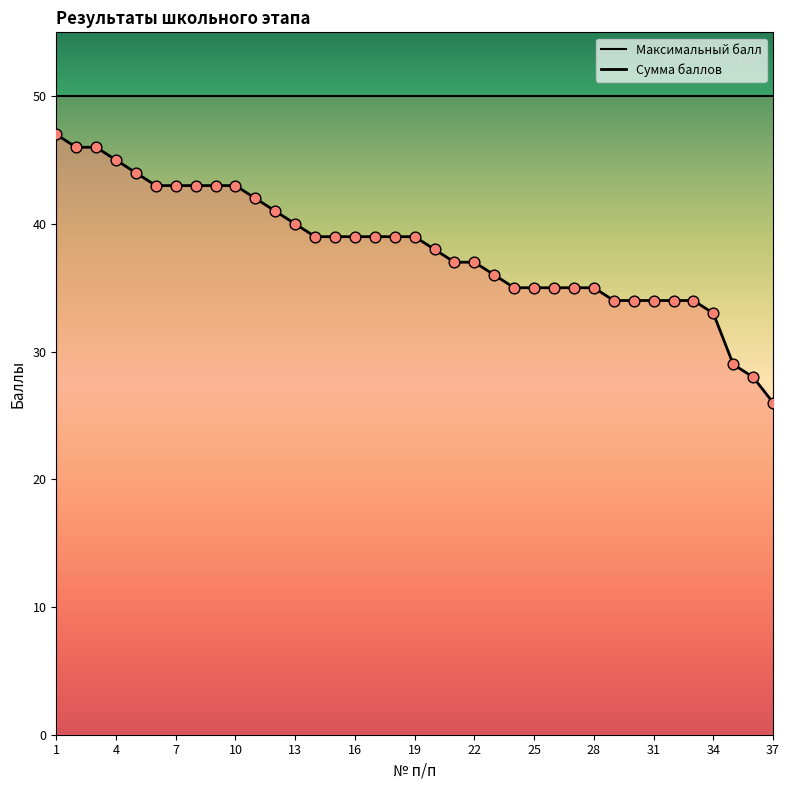

Approximately how many times larger is the value at 21 compared to 36?

1.3